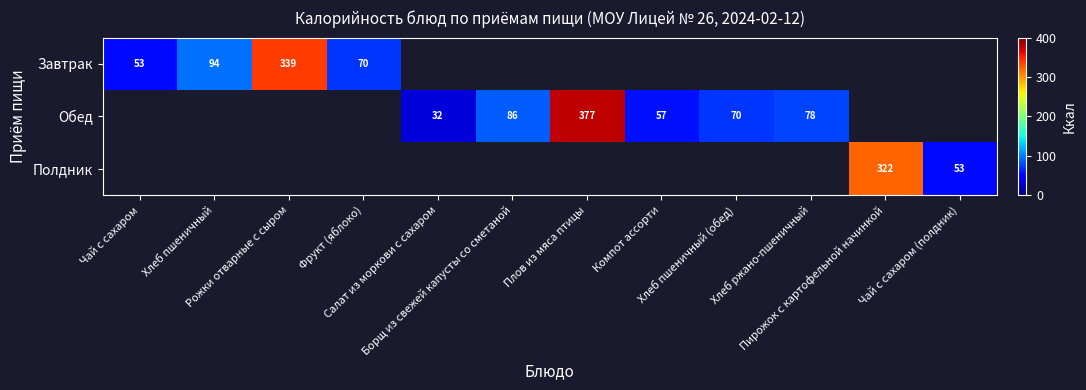

Is the value of Обед at Салат из моркови с сахаром greater than the value of Завтрак at Пирожок с картофельной начинкой?

No